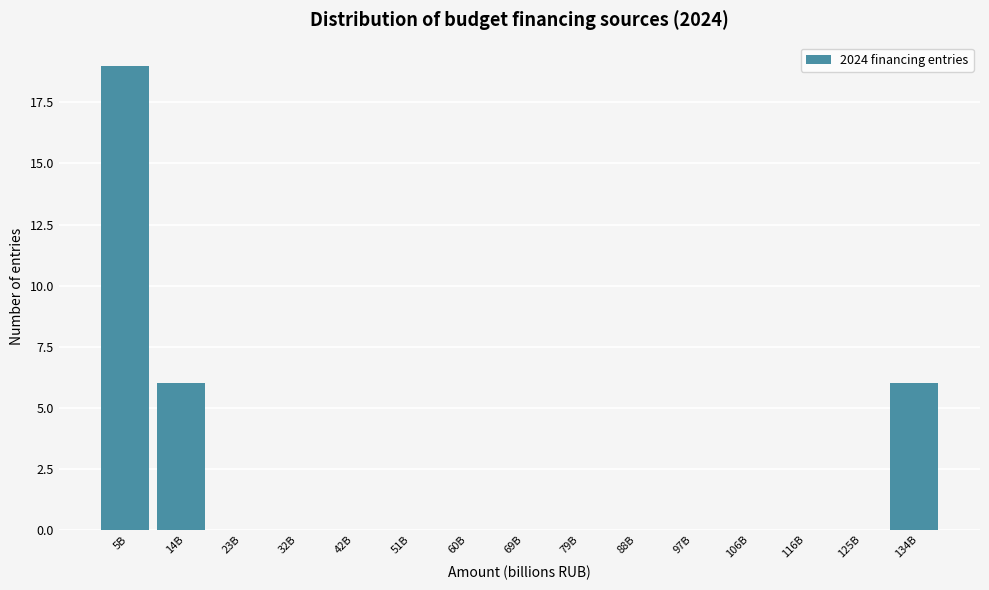

Reading left to right, what are all the values shown in this chart?

5B=19	14B=6	23B=0	32B=0	42B=0	51B=0	60B=0	69B=0	79B=0	88B=0	97B=0	106B=0	116B=0	125B=0	134B=6